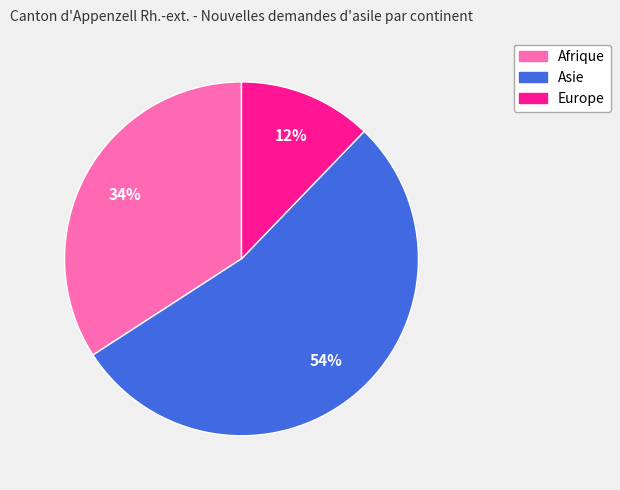

What is the majority slice?

Asie